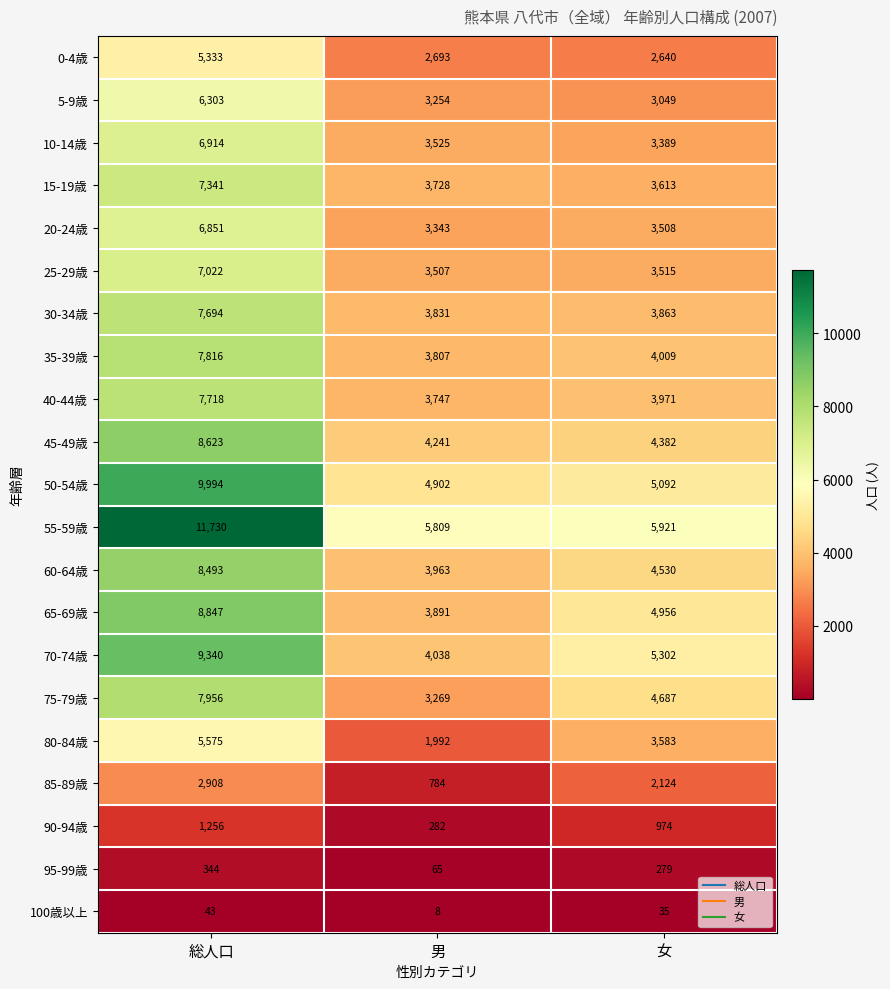

How many series are shown in this chart?

21